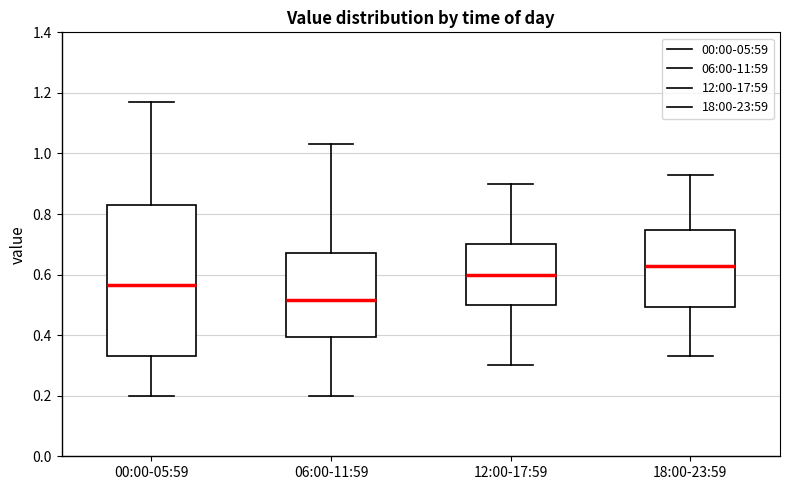

Which box is the tallest, from its lower edge to its upper edge?

00:00-05:59